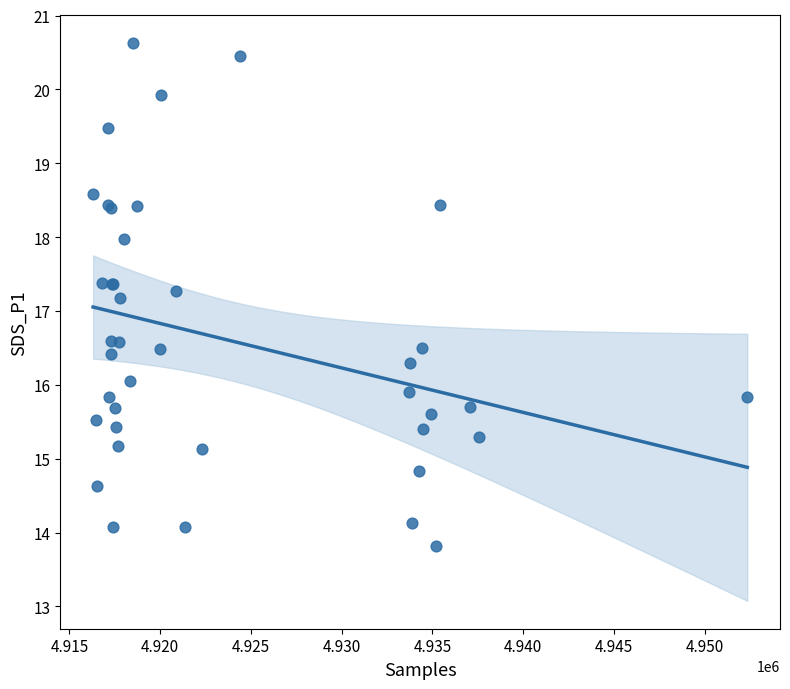

What Y value in the scatter plot is closest to 17?

17.2